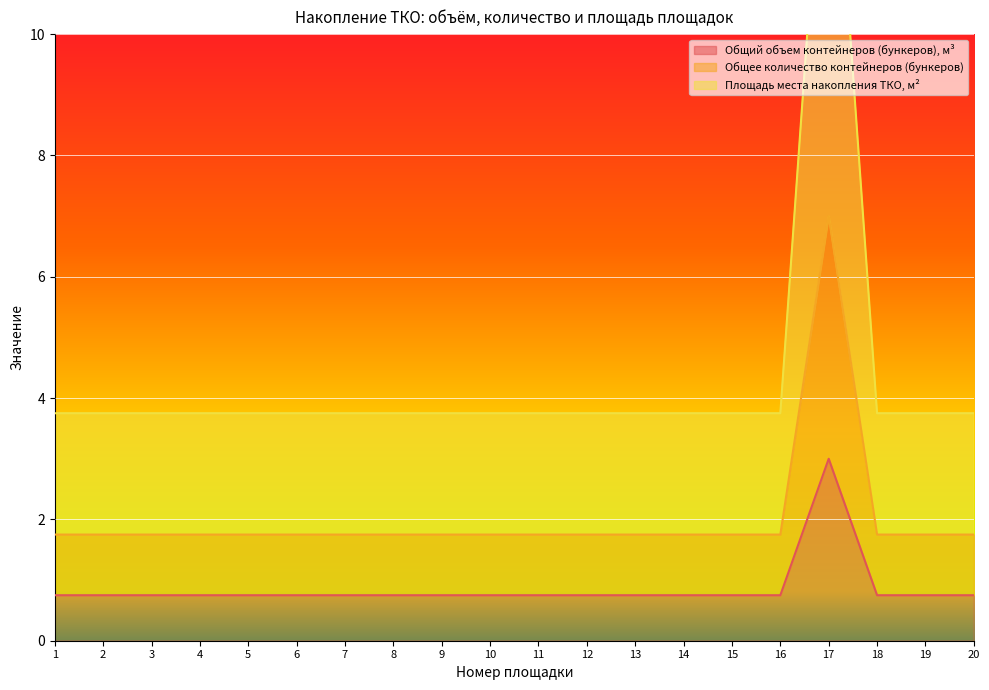

What is the lowest value of the Общий объем контейнеров (бункеров), м³ series?

0.8